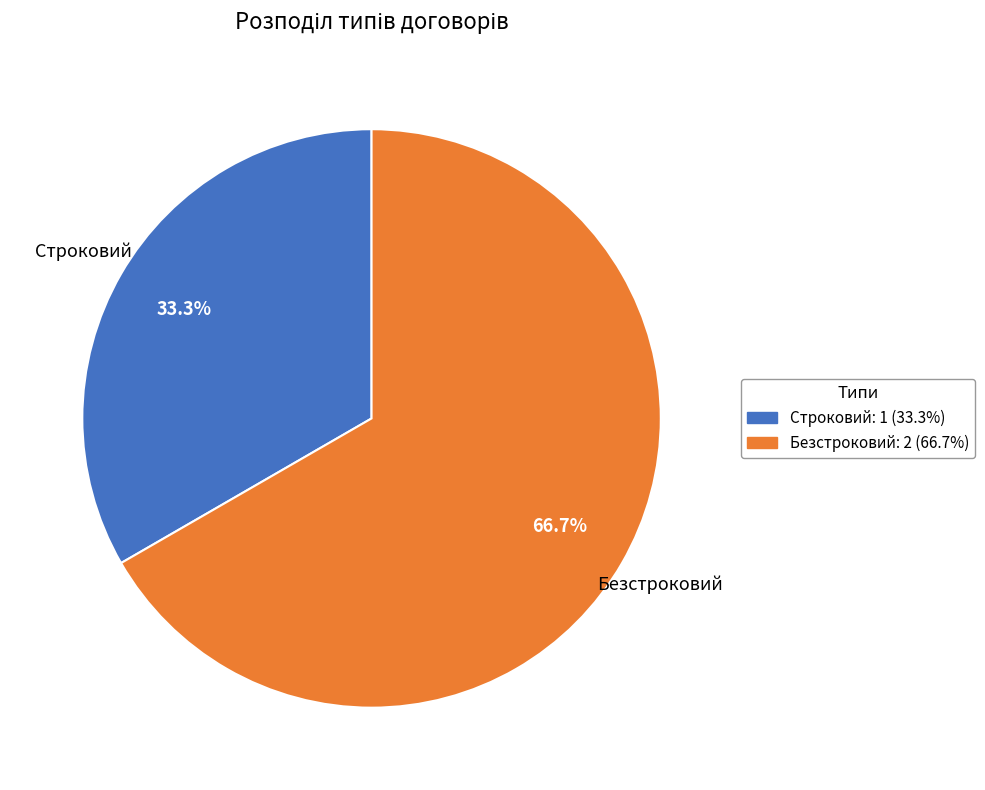

How many slices are in this pie chart?

2